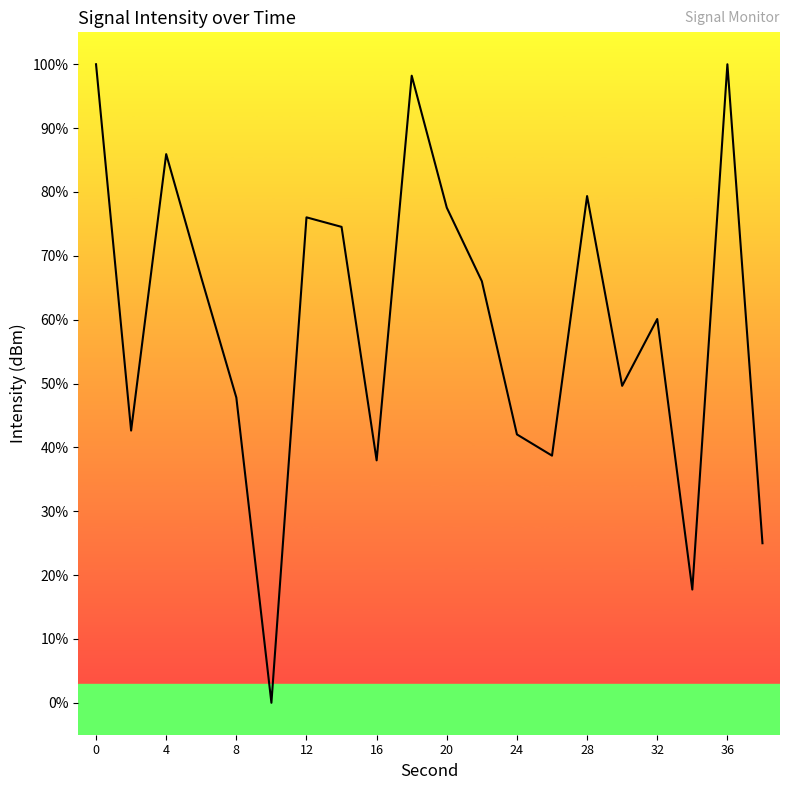

Count the number of categories in the chart.

20